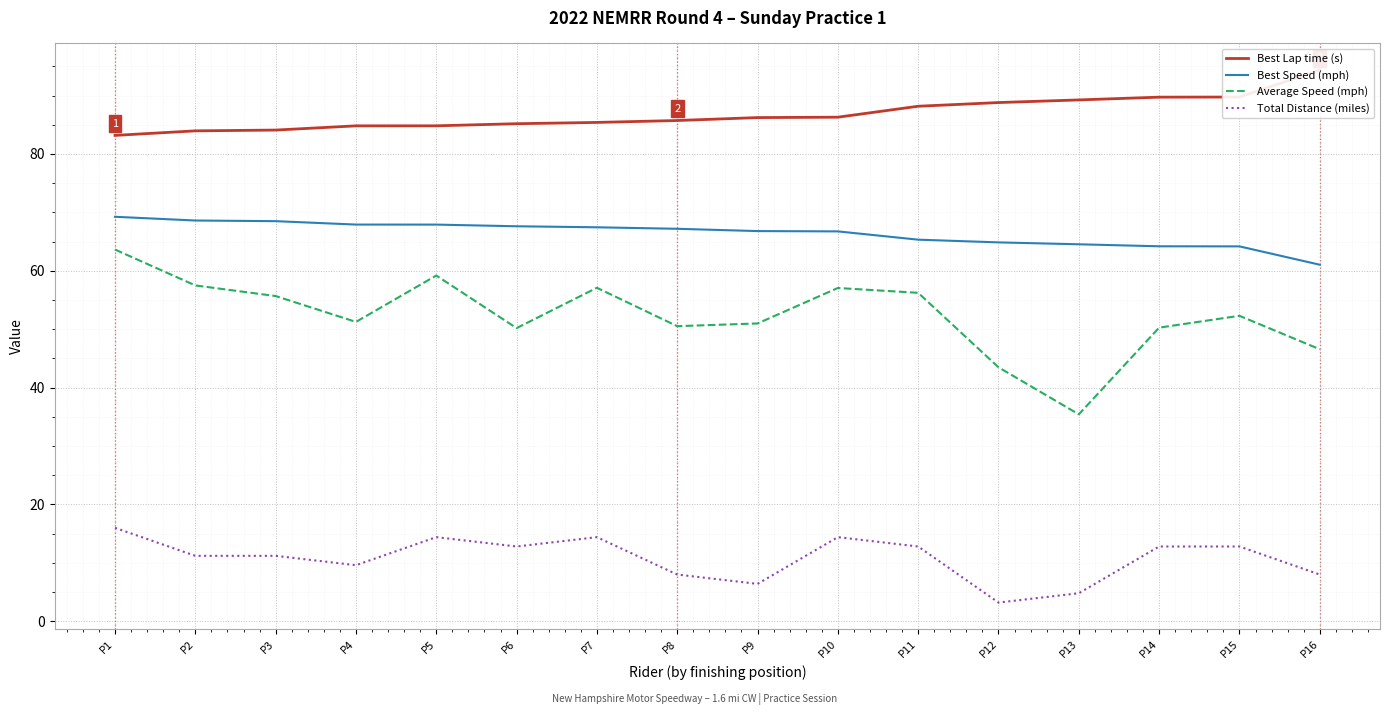

What is the greatest value displayed?

94.4